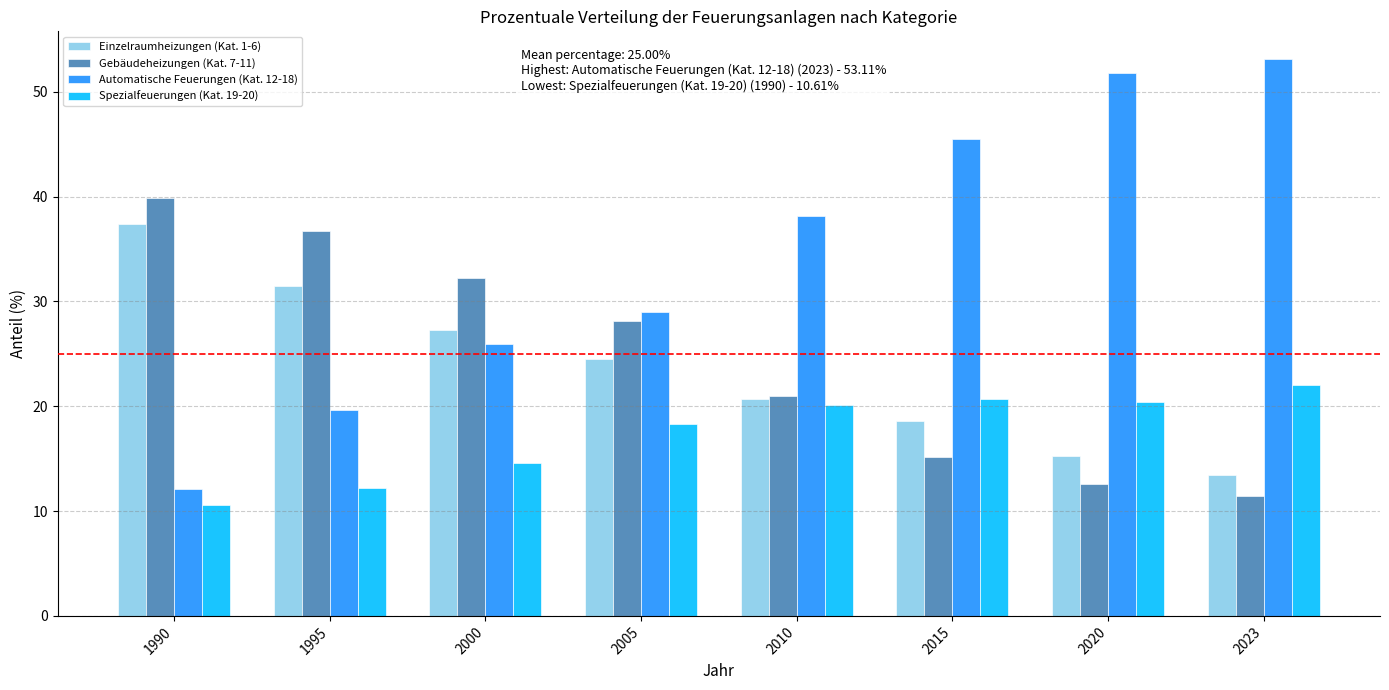

At which label is Automatische Feuerungen (Kat. 12-18) closest to 32?

2005